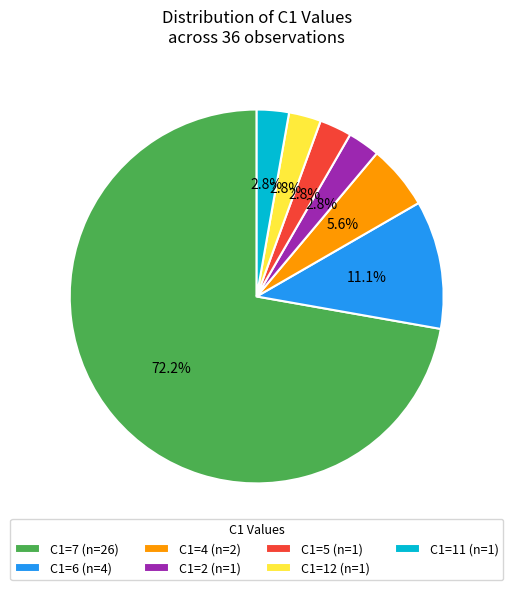

Is there any slice that represents more than half of the pie?

Yes